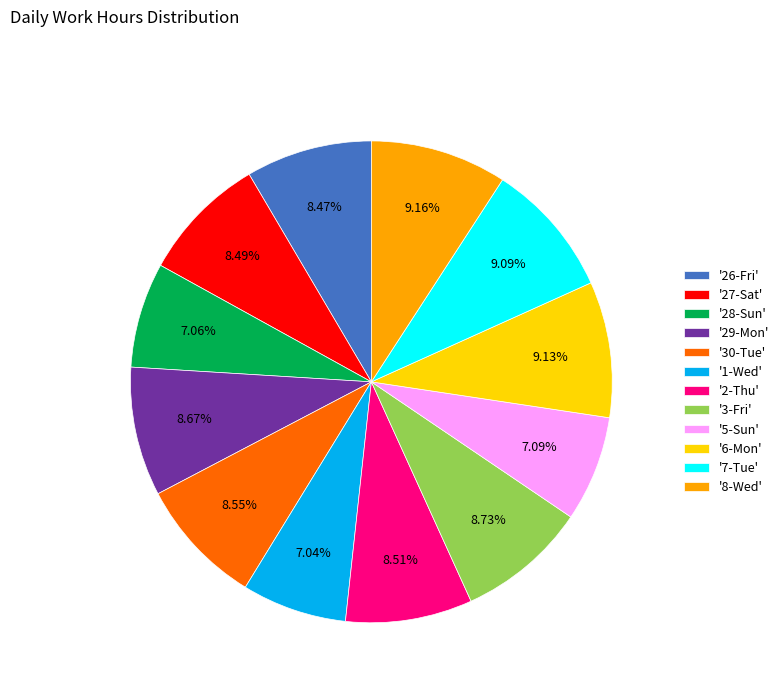

How many segments does this pie chart have?

12